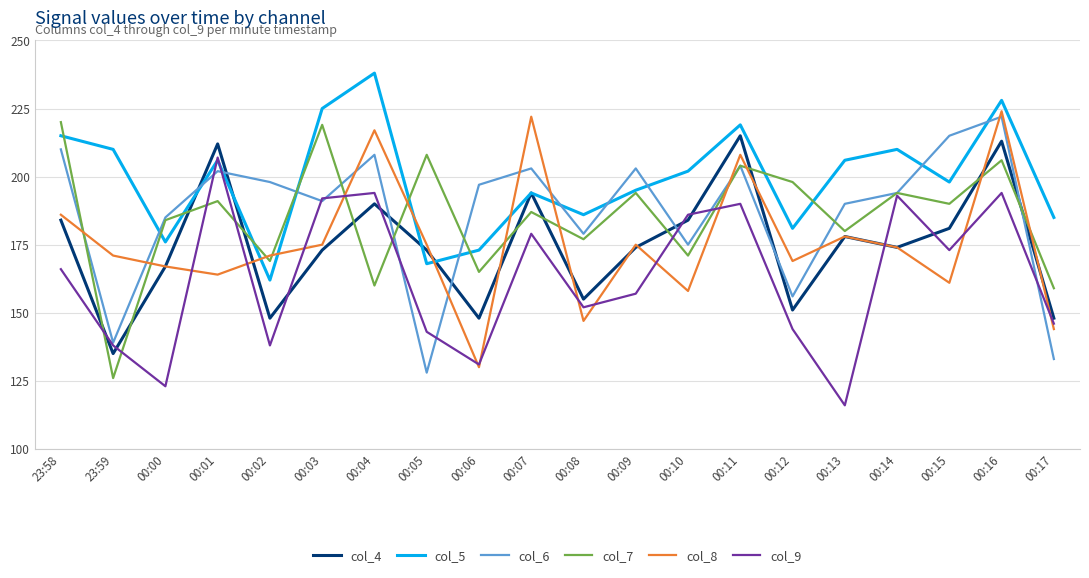

Does the chart display data point markers on the line(s)?

No